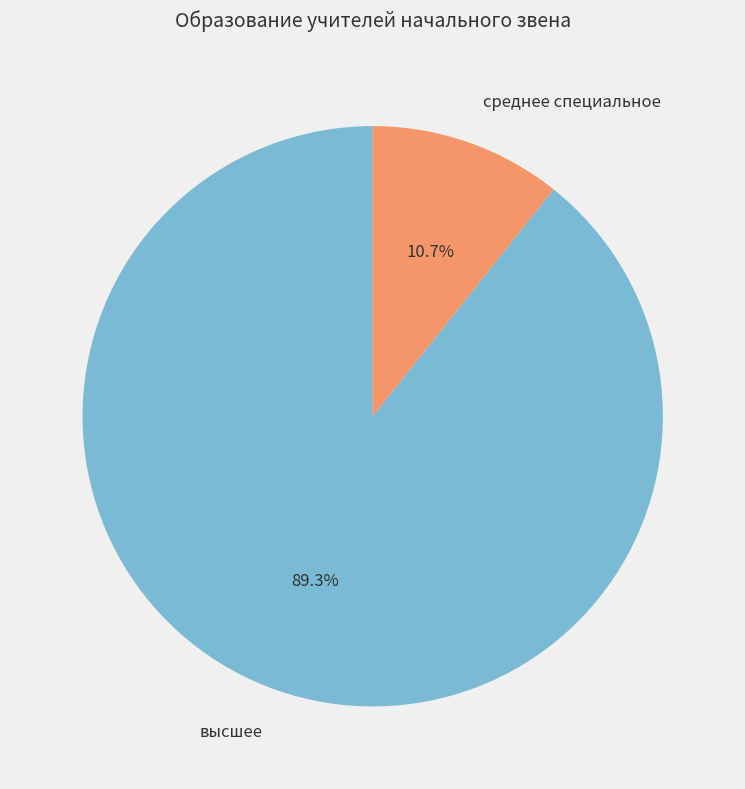

To the nearest percent, what percentage of the pie is среднее специальное?

11%